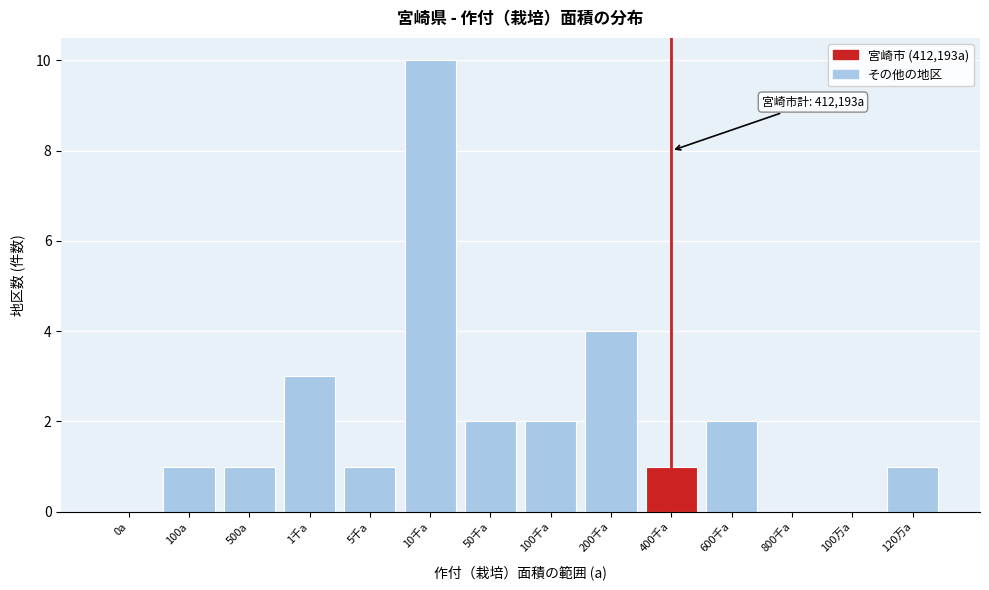

Reading left to right, extract all data points from this chart.

0a=0	100a=1	500a=1	1千a=3	5千a=1	10千a=10	50千a=2	100千a=2	200千a=4	400千a=1	600千a=2	800千a=0	100万a=0	120万a=1